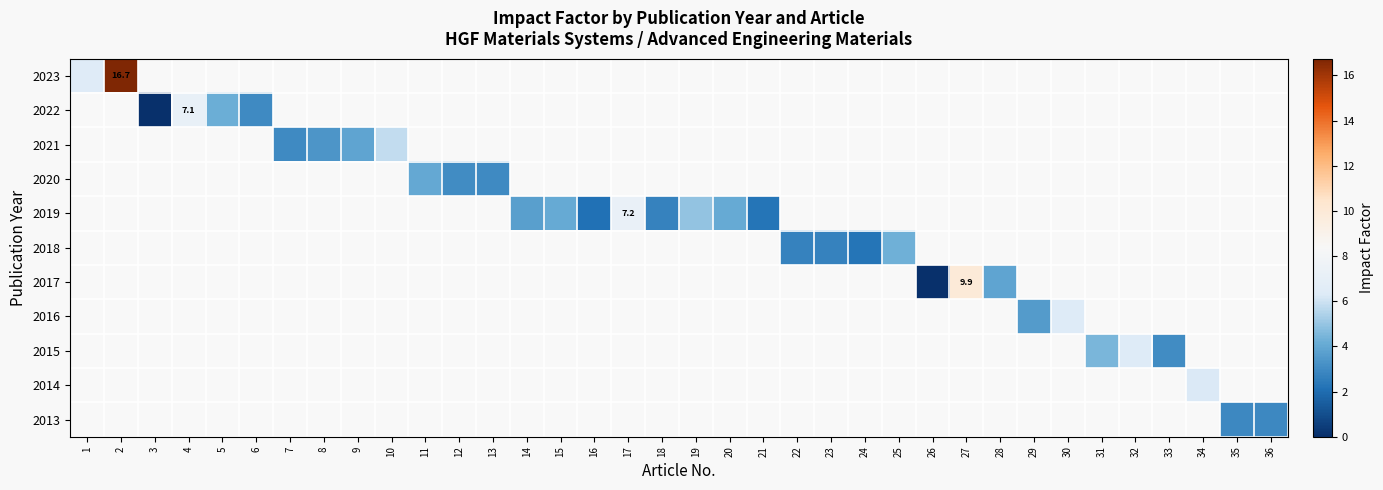

What is the difference between the maximum and minimum values in the 2023 series?

10.4